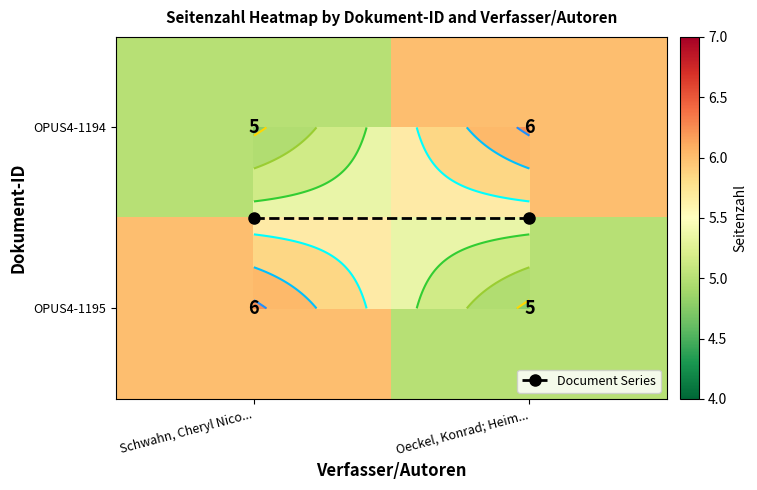

How many distinct data groups are displayed?

3